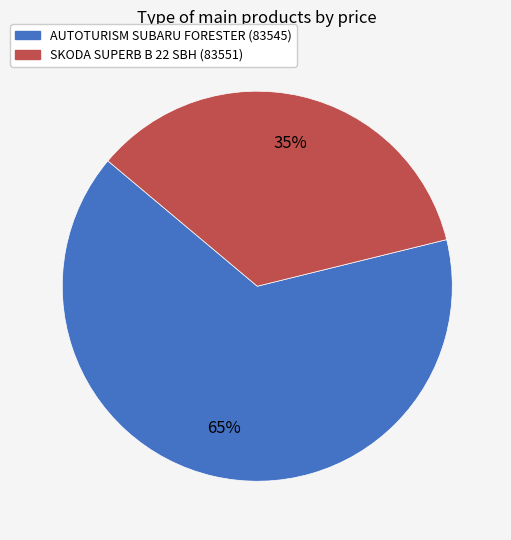

Does any single category account for the majority?

Yes